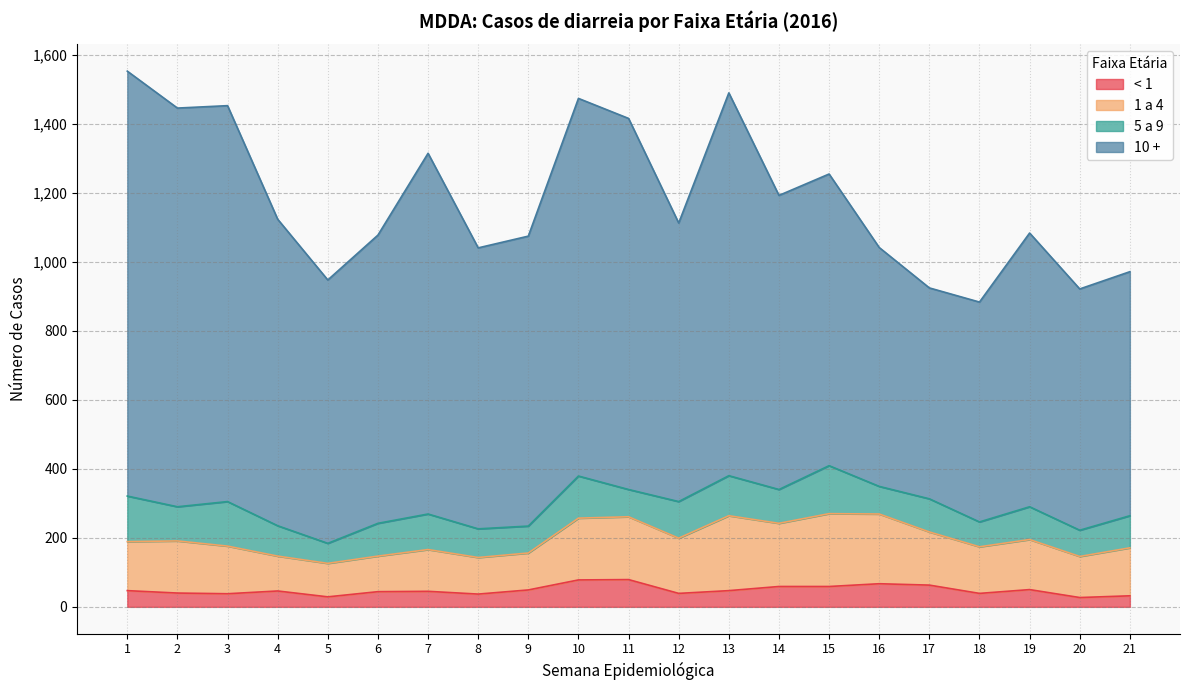

True or false: 5 a 9 and 10 + cross at least once.

False